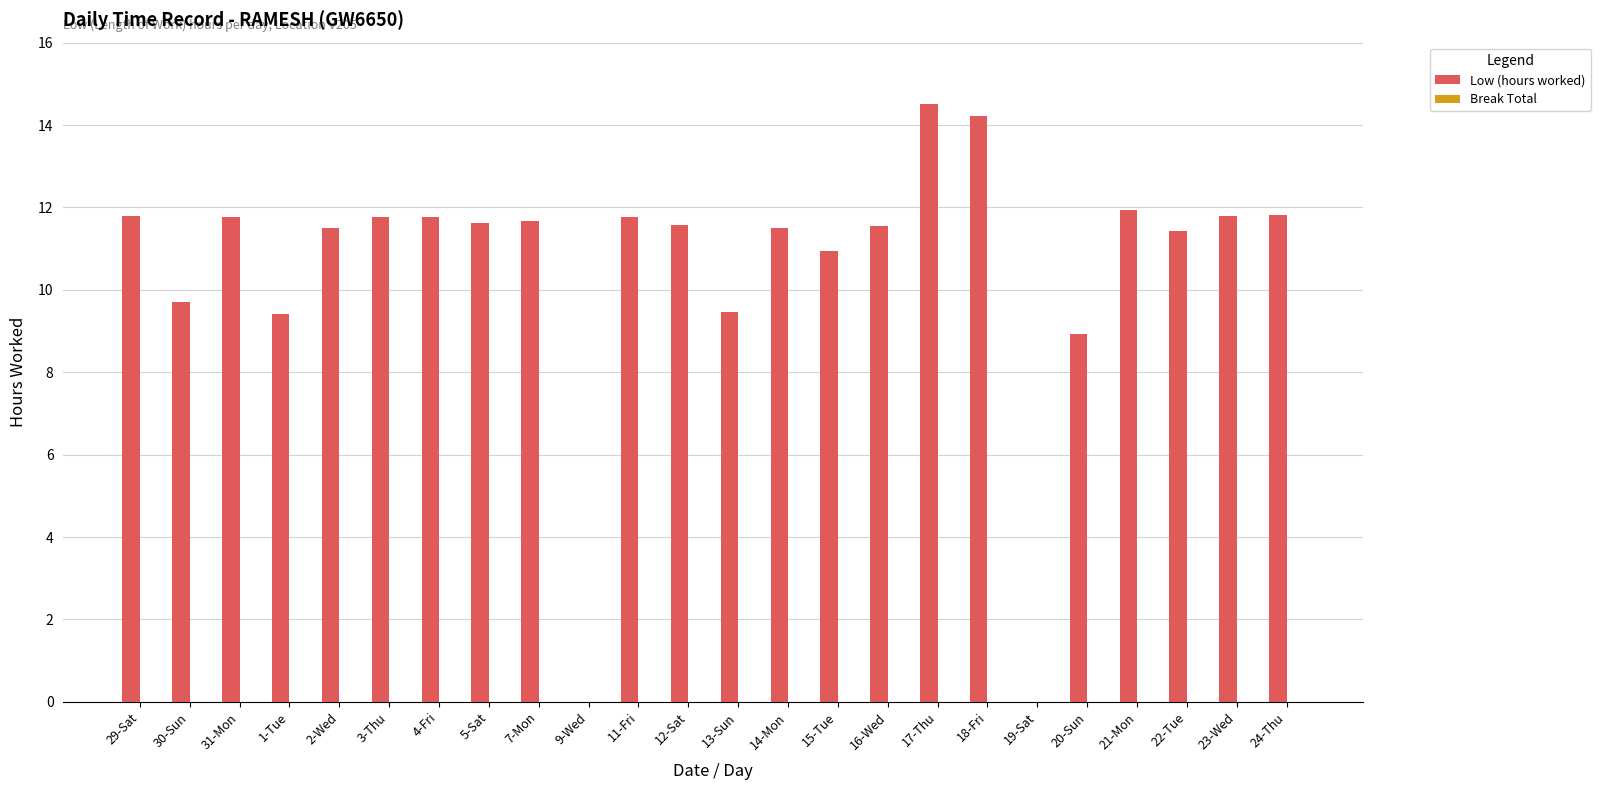

What is the ratio of the value at 13-Sun to the value at 14-Mon?

0.8